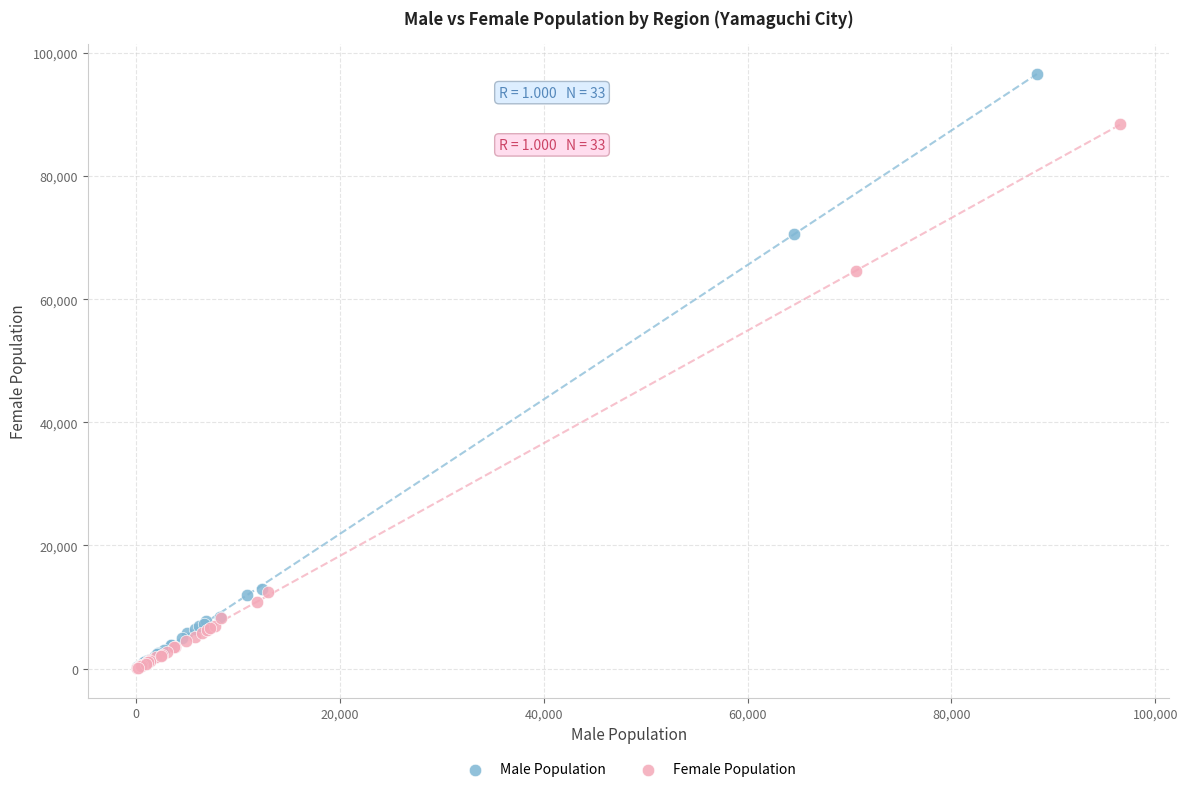

Which series has the largest Y range (max minus min)?

Male Population